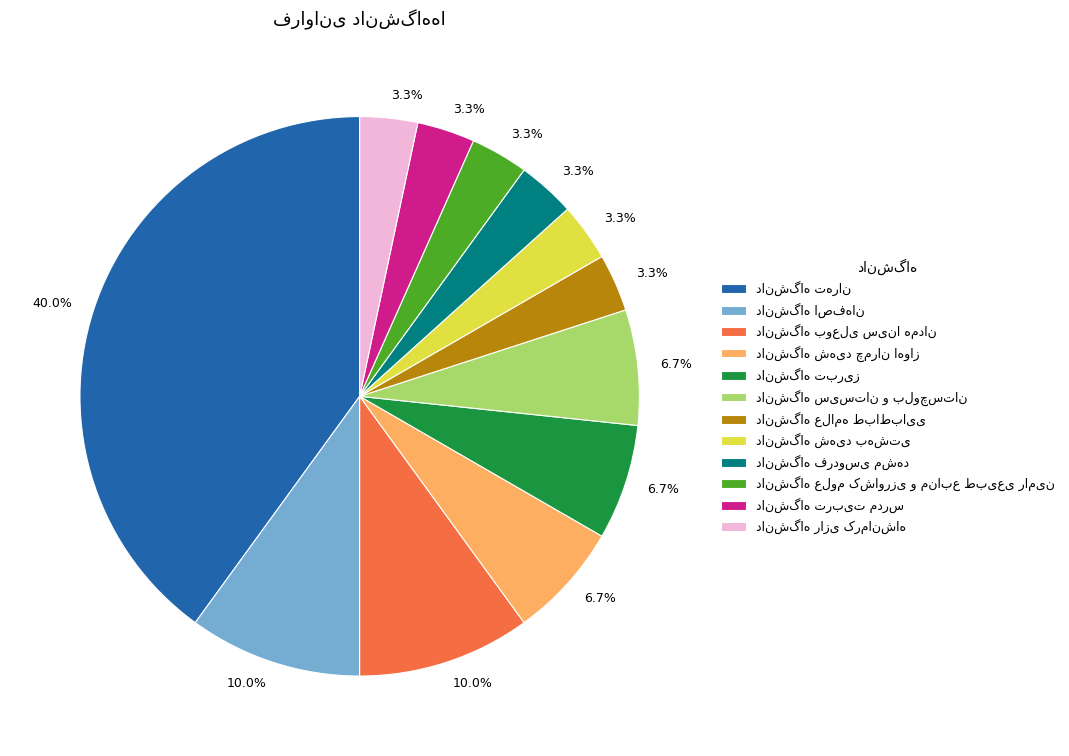

To the nearest percent, what is the difference between the largest and smallest slice percentages?

37%